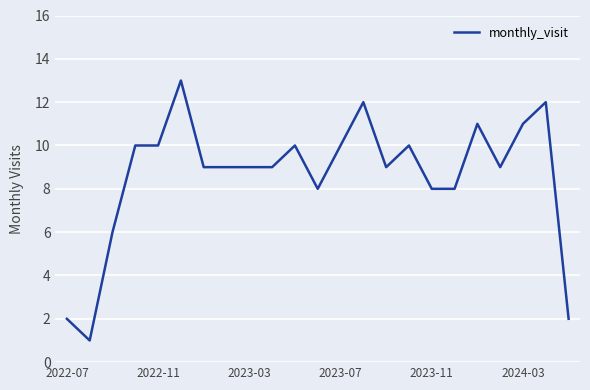

What is the greatest value displayed?

13